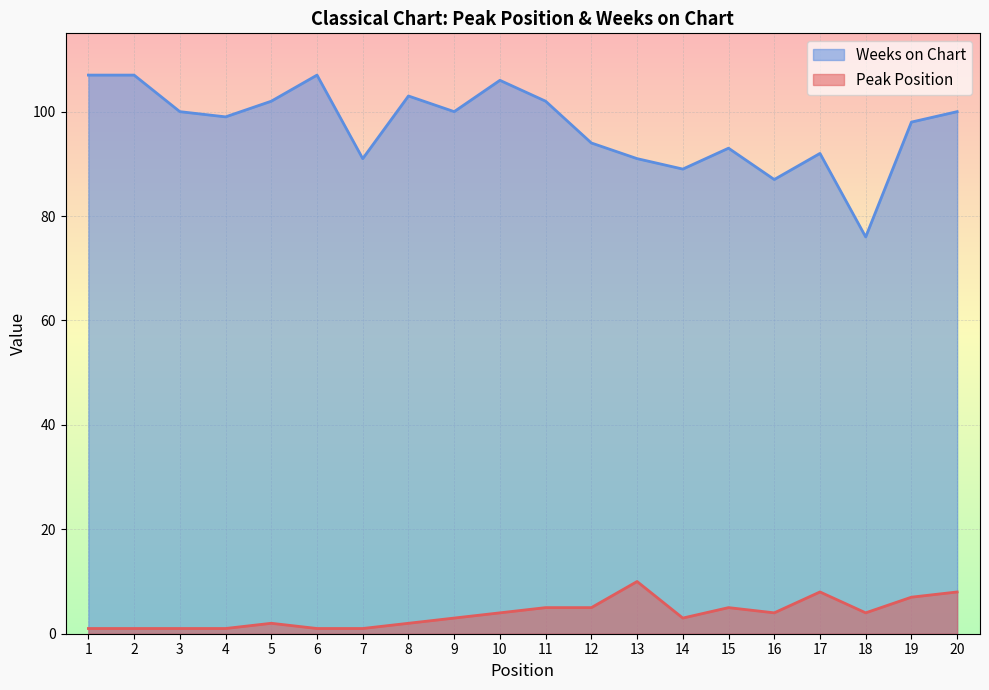

True or false: Weeks on Chart and Peak Position intersect in this chart.

False